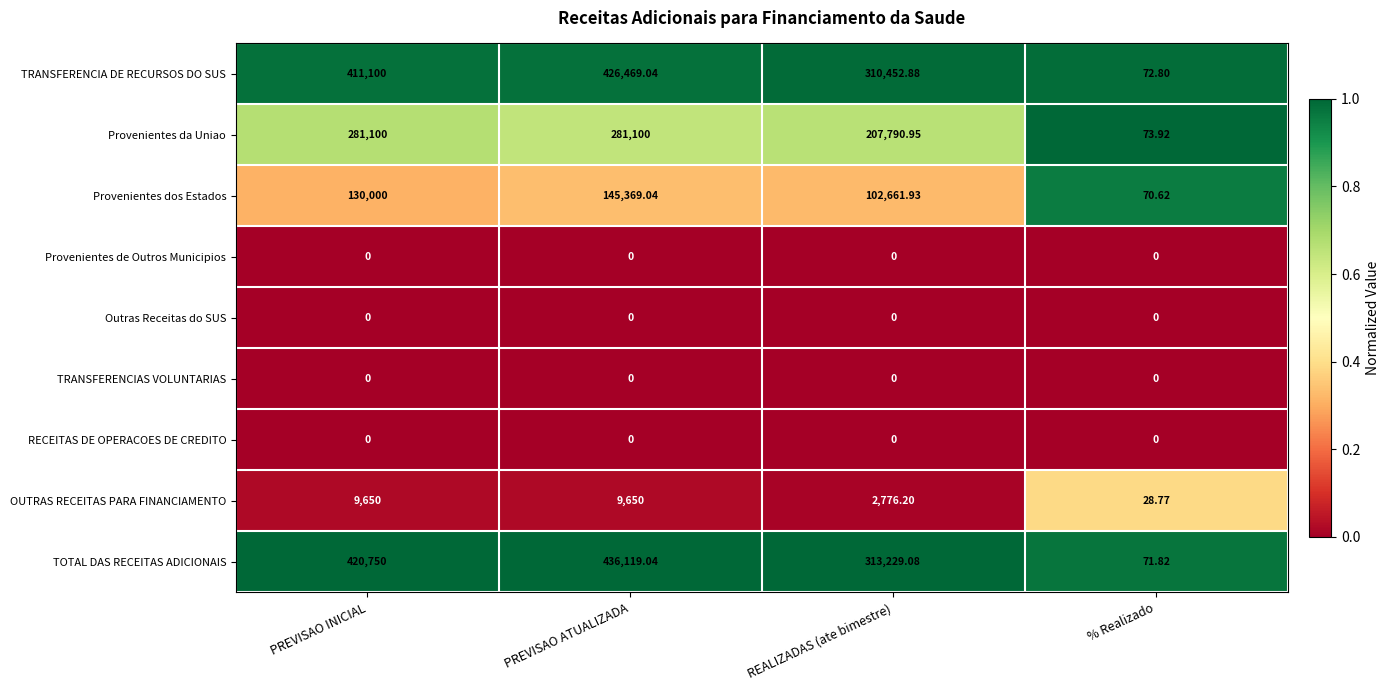

What is the difference between the highest and lowest values at PREVISAO ATUALIZADA?

436119.0